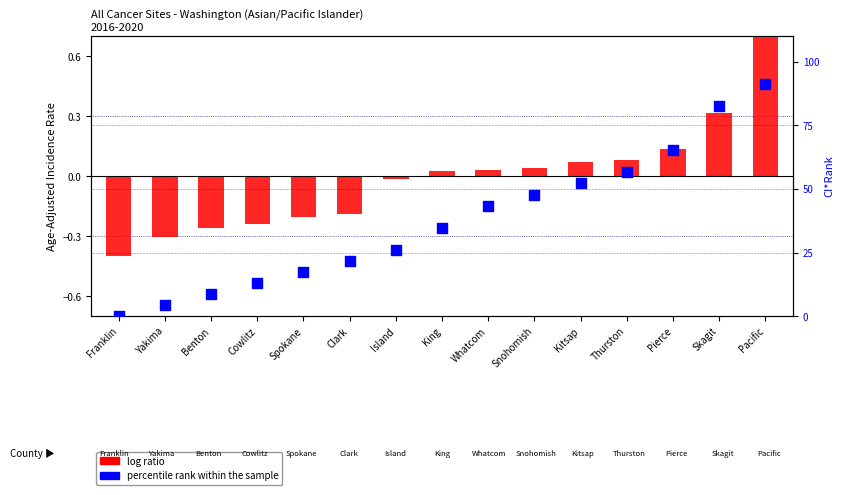

What is the total value across all series at Kitsap?

52.2